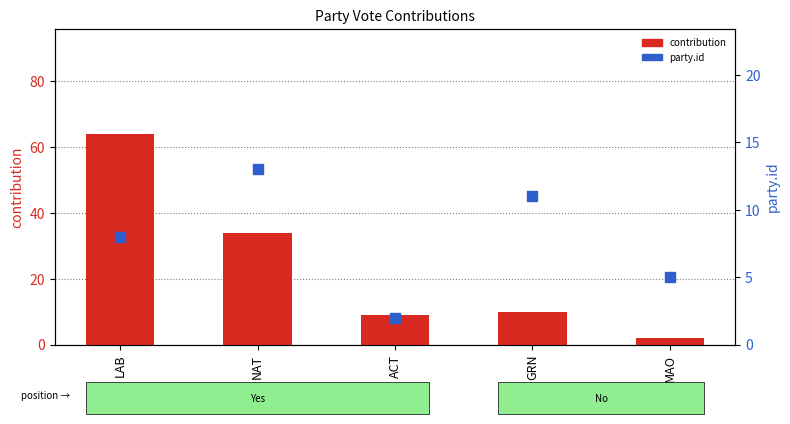

What are all the series names shown in the legend?

contribution, party.id